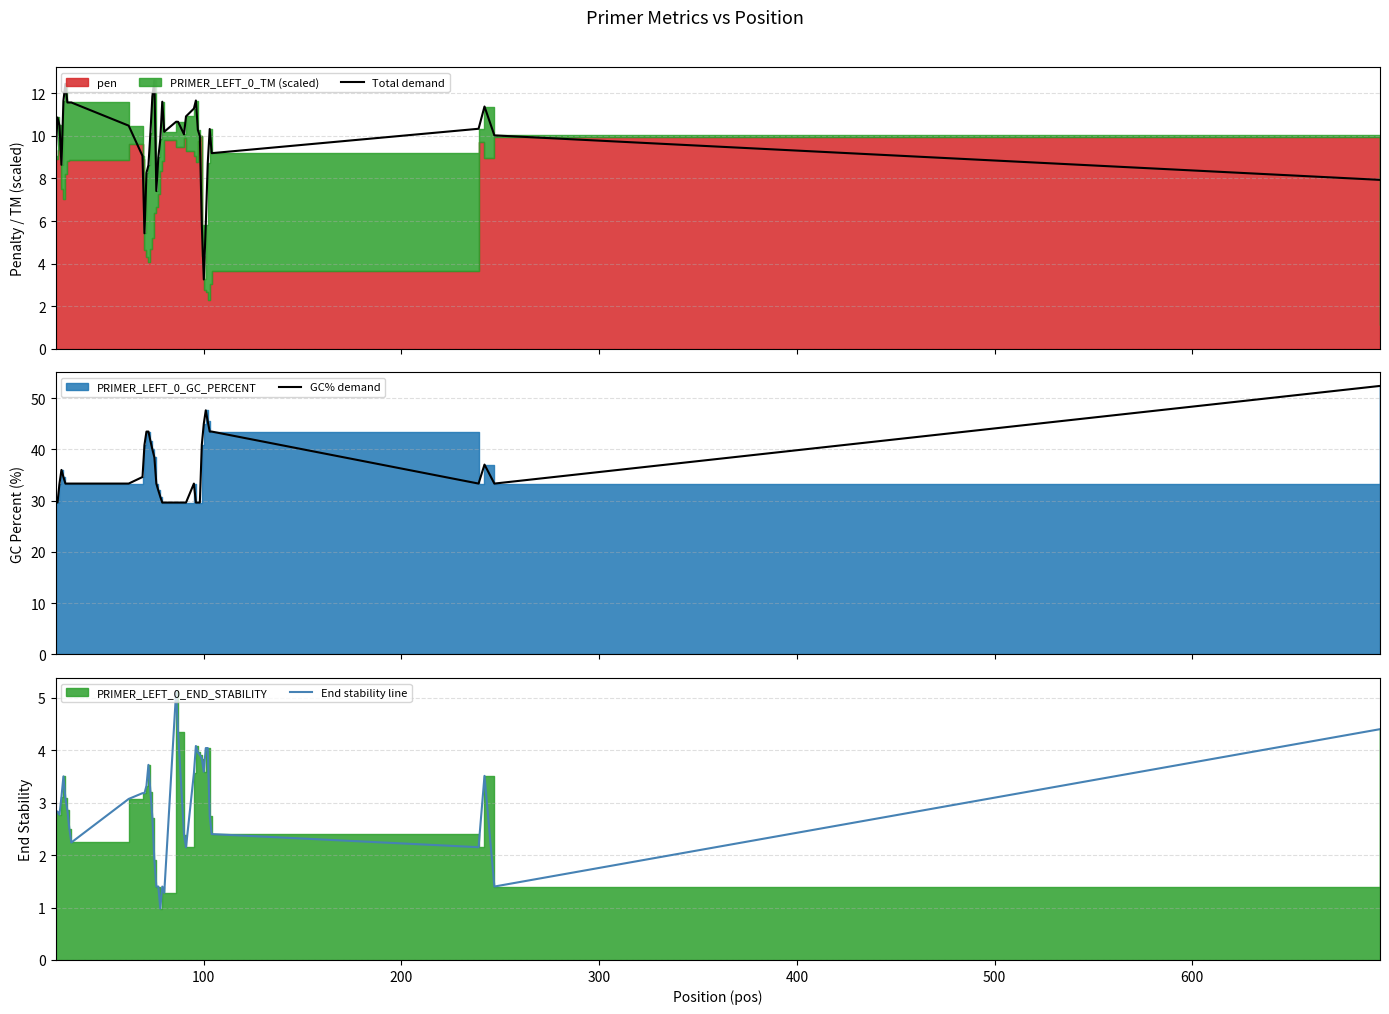

The Total demand series shows 5.6 at 26. True or false?

False